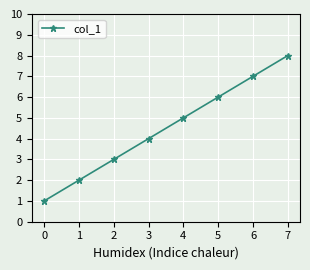

How many lines are shown in the chart?

1